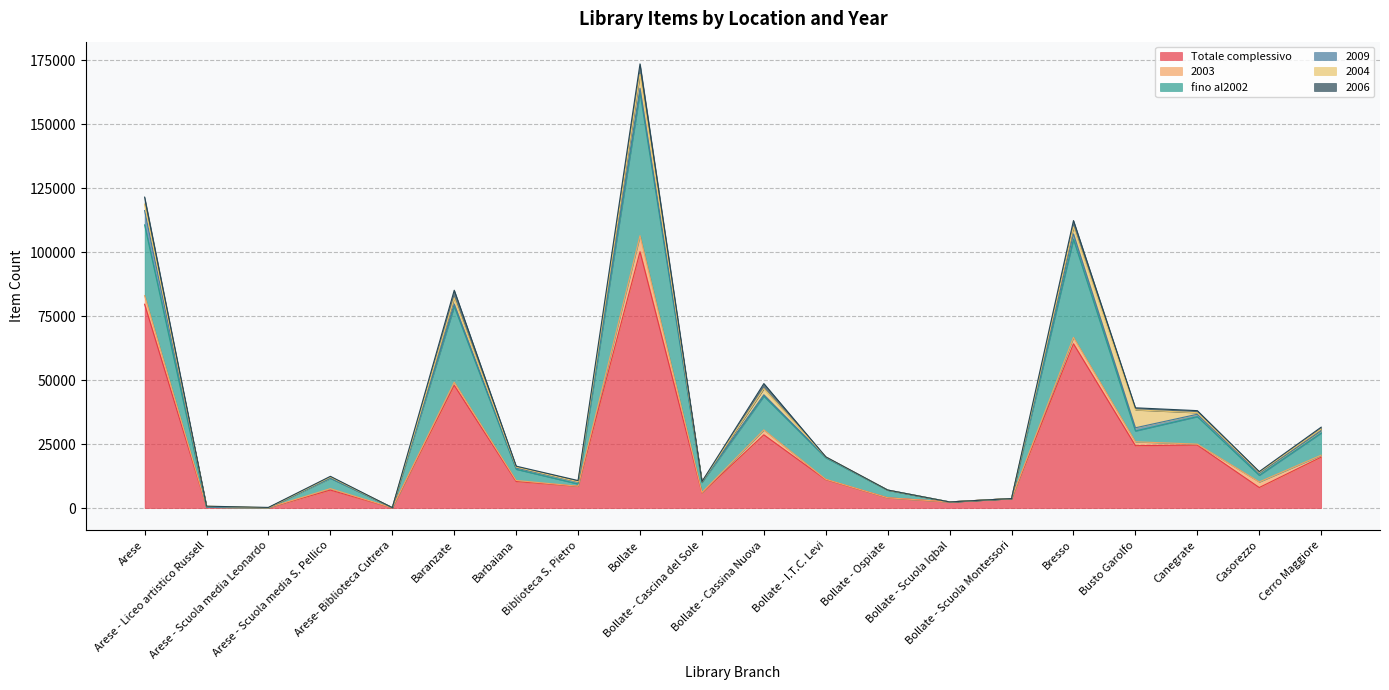

Does the chart display data point markers on the line(s)?

No